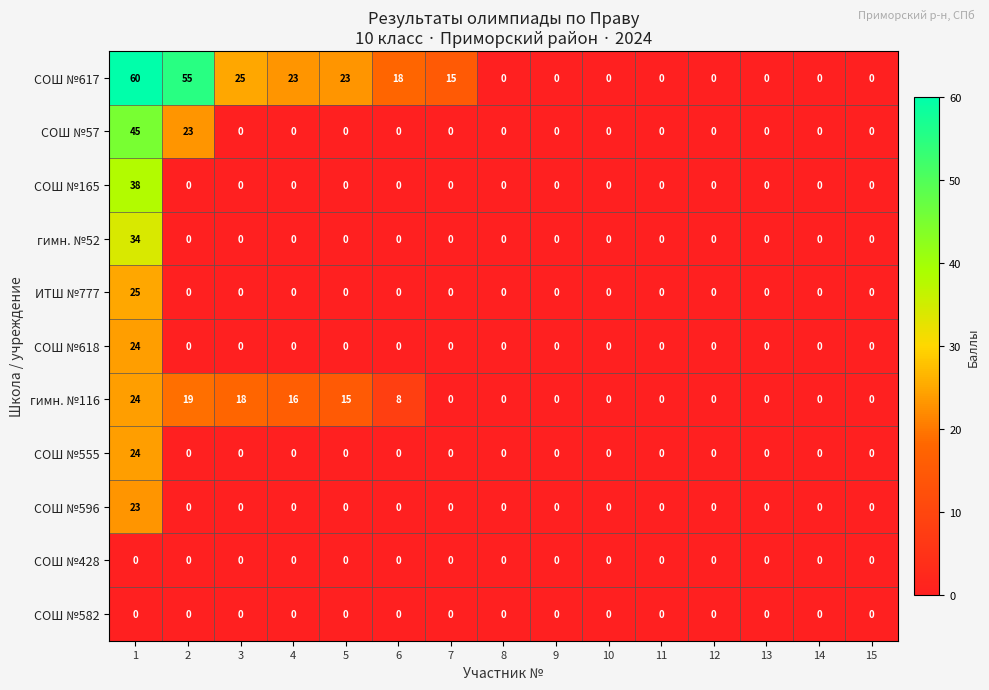

At how many categories does at least one series exceed 53?

2